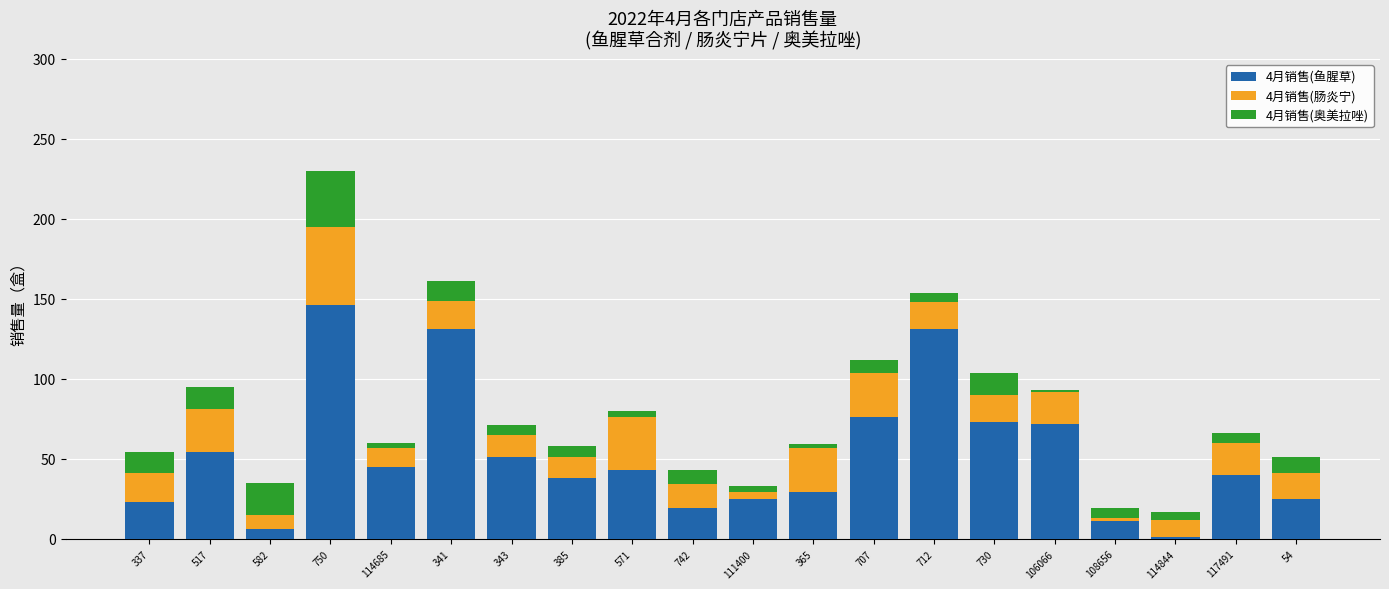

Is it true that 4月销售(鱼腥草) equals 45 at 114685?

True